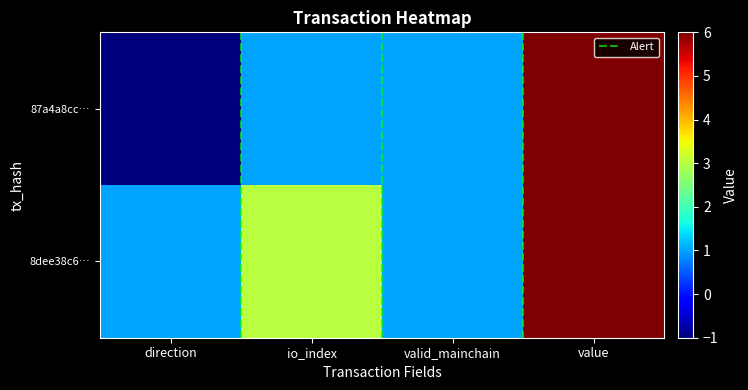

List the series in order of their overall mean, highest first.

8dee38c6335897eb1a035be0e35cf4a93d5554a, 87a4a8cce70a5a39cfdb84ed265ce559d30347d